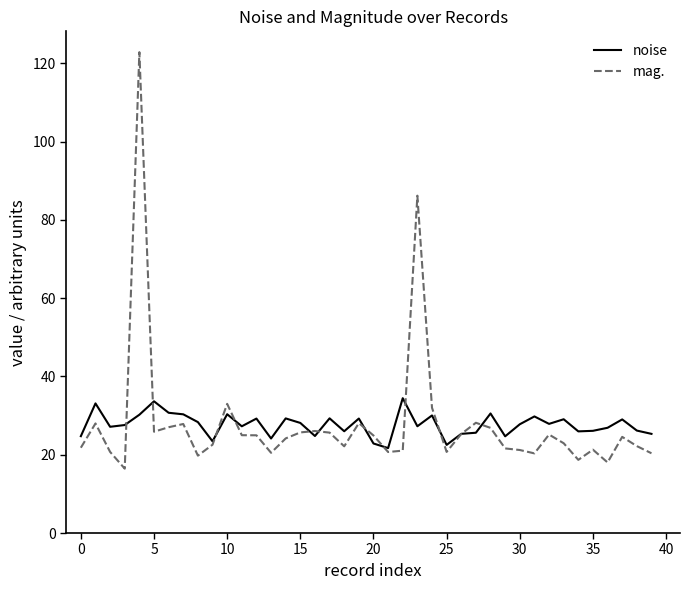

What is the minimum value for noise?

21.7